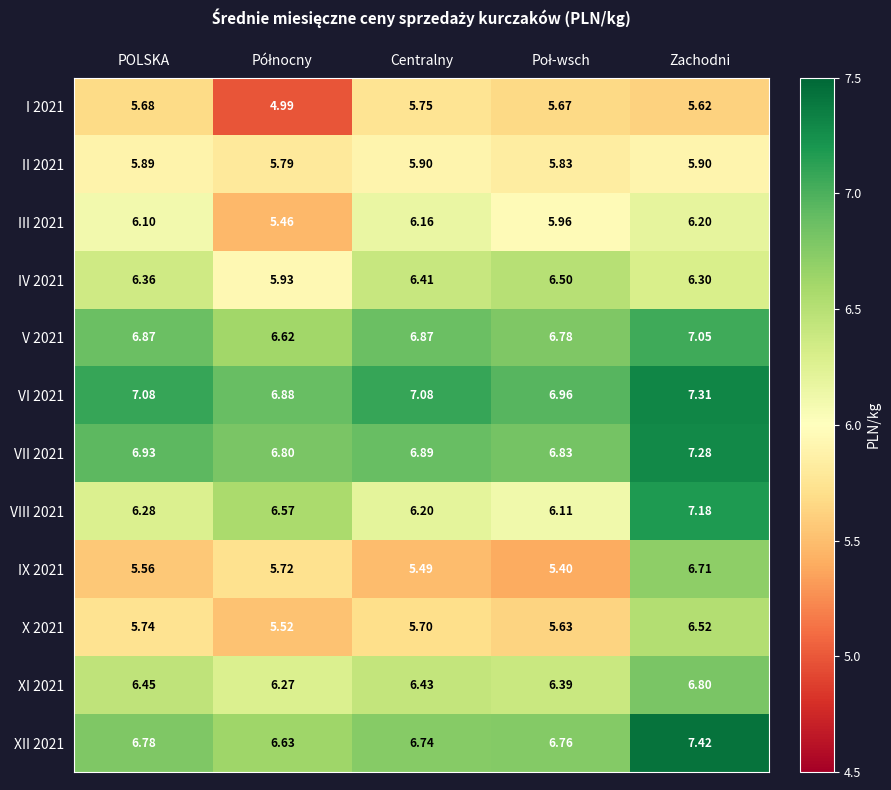

At which category is the sum across all series the highest?

Zachodni